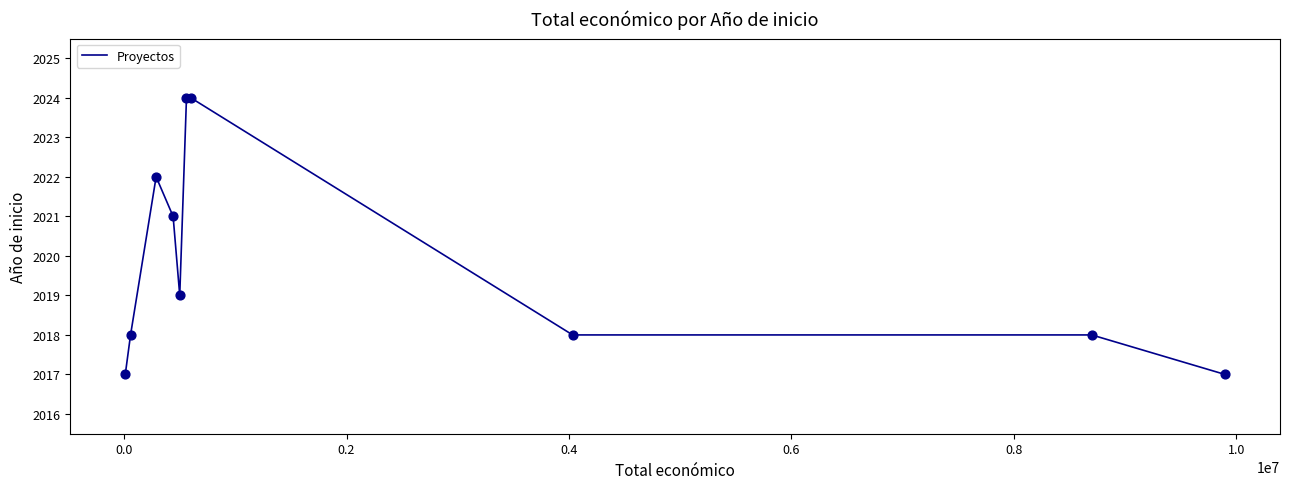

What is the smallest value displayed?

2017